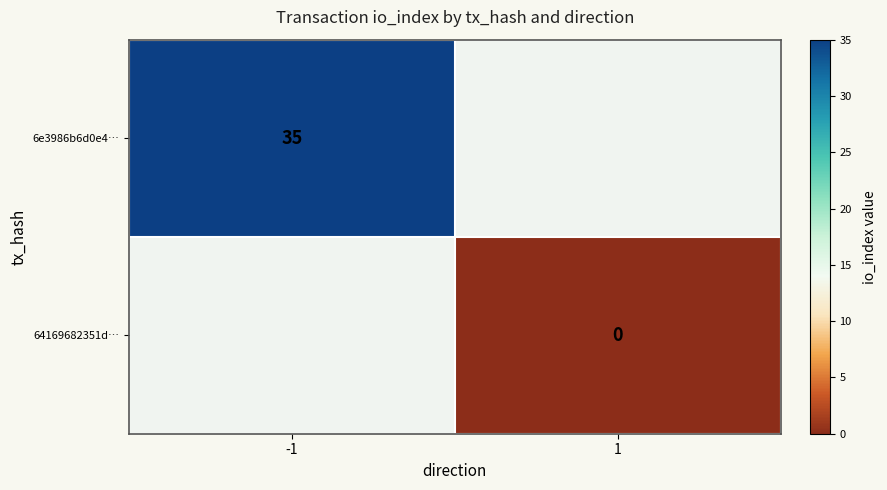

The value of 6e3986b6d0e4… at -1 is 11. True or false?

False